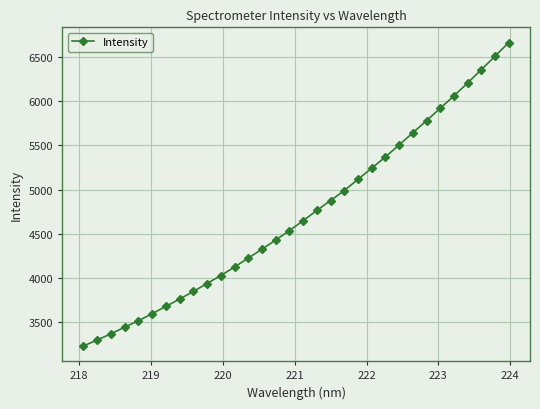

What is the value of the 17th point from the left?

4646.5